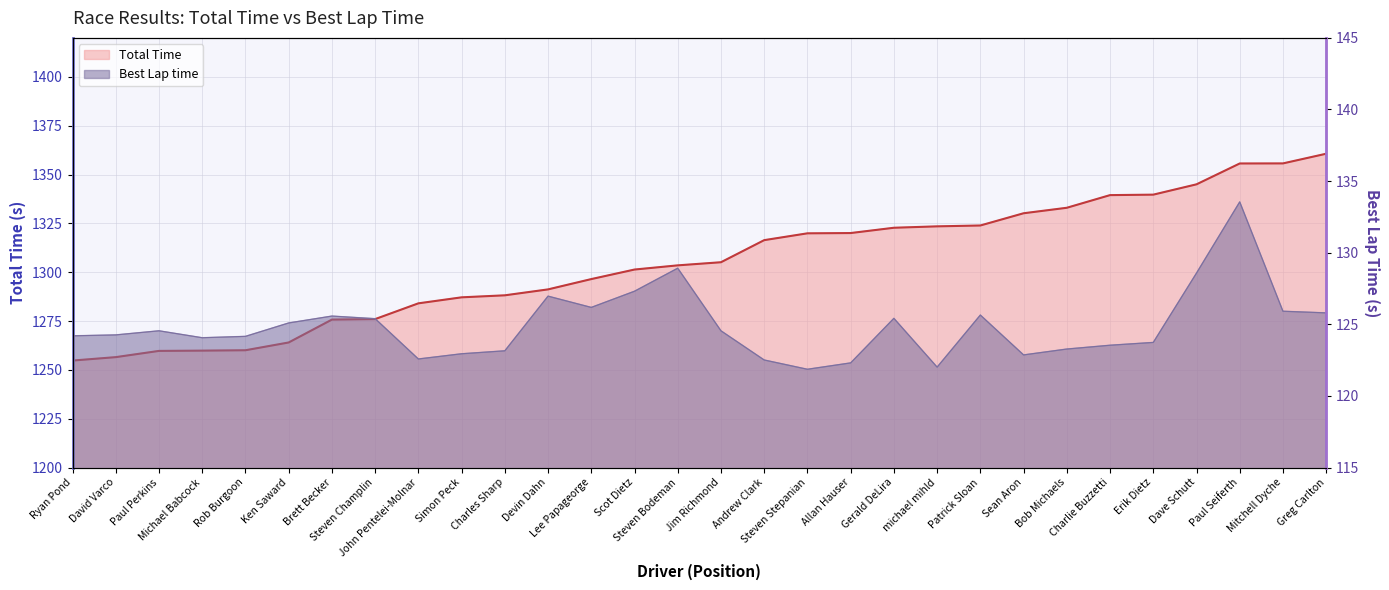

True or false: Best Lap time and Total Time cross at least once.

False